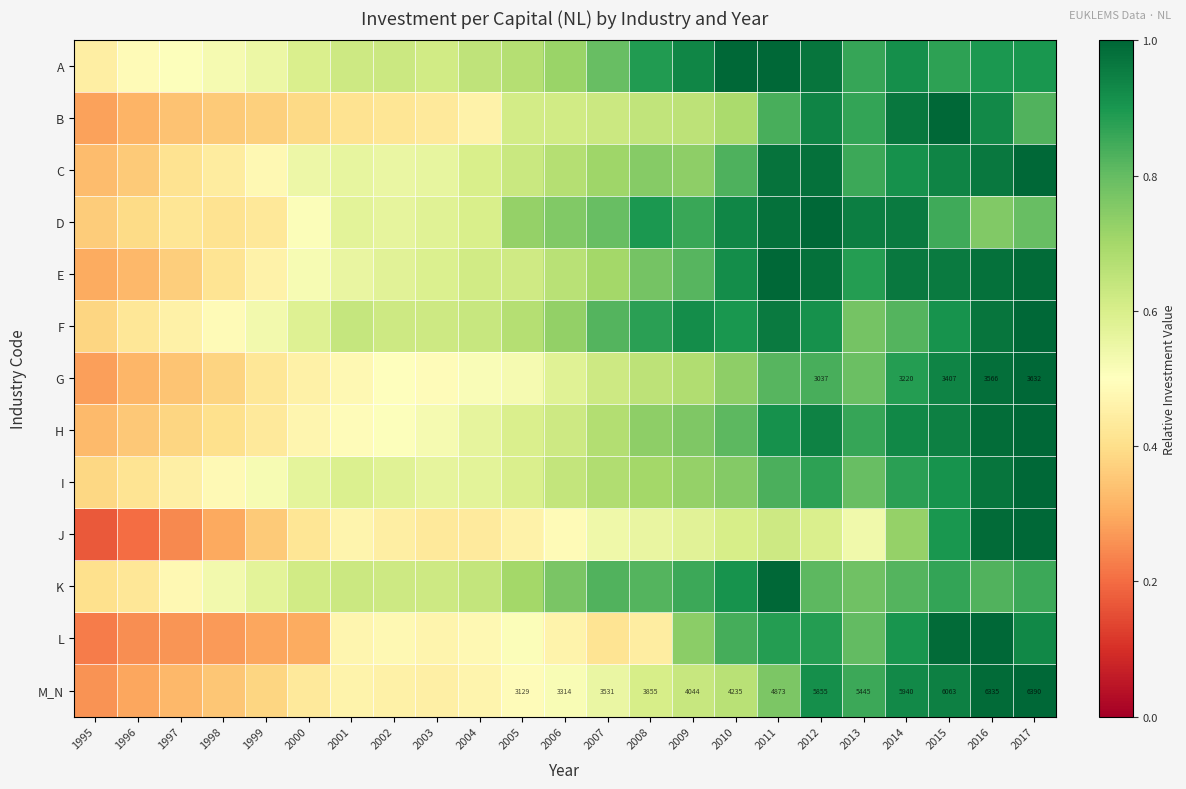

Rank the series at 2013 from highest to lowest value.

D, E, B, A, H, C, M_N, L, I, G, K, F, J